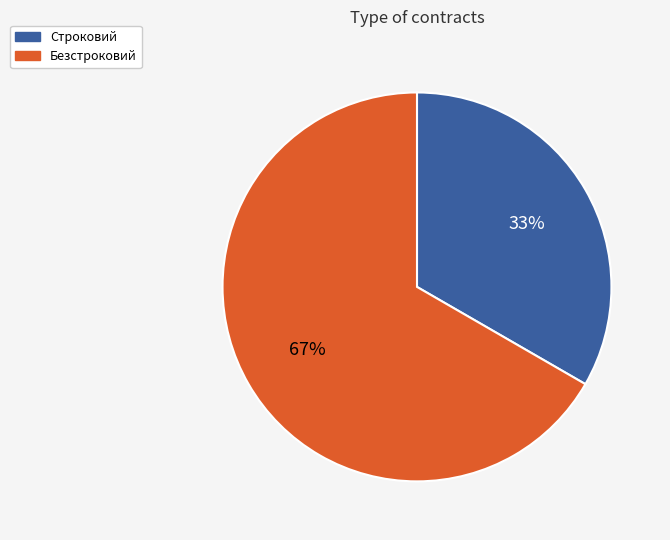

Rank the categories by value from highest to lowest.

Безстроковий, Строковий